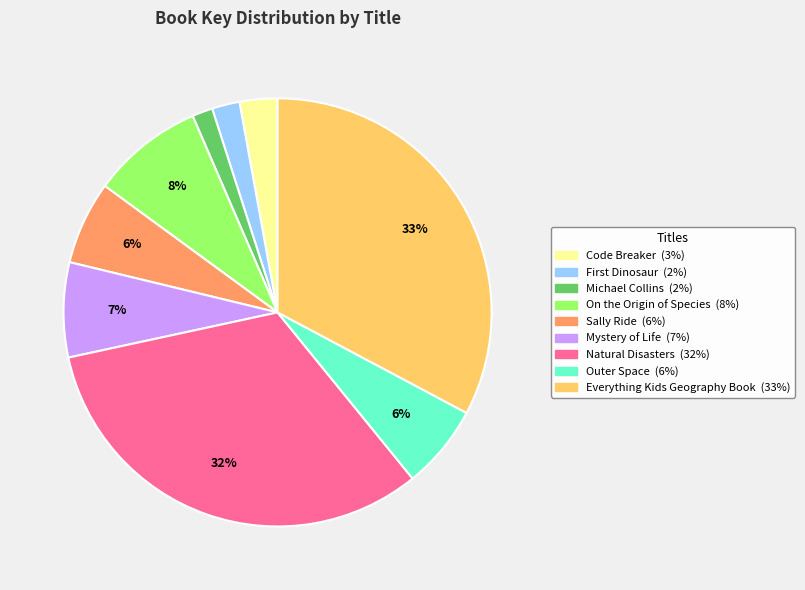

How many slices are in this pie chart?

9